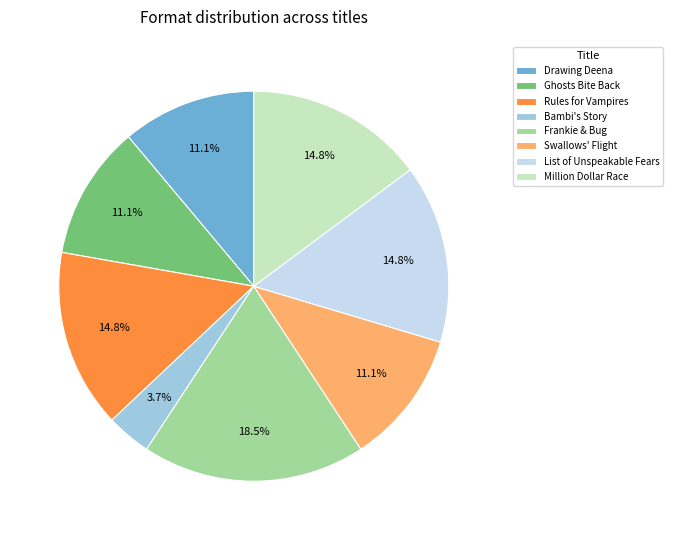

How much of the chart is everything except Swallows' Flight?

88.9%